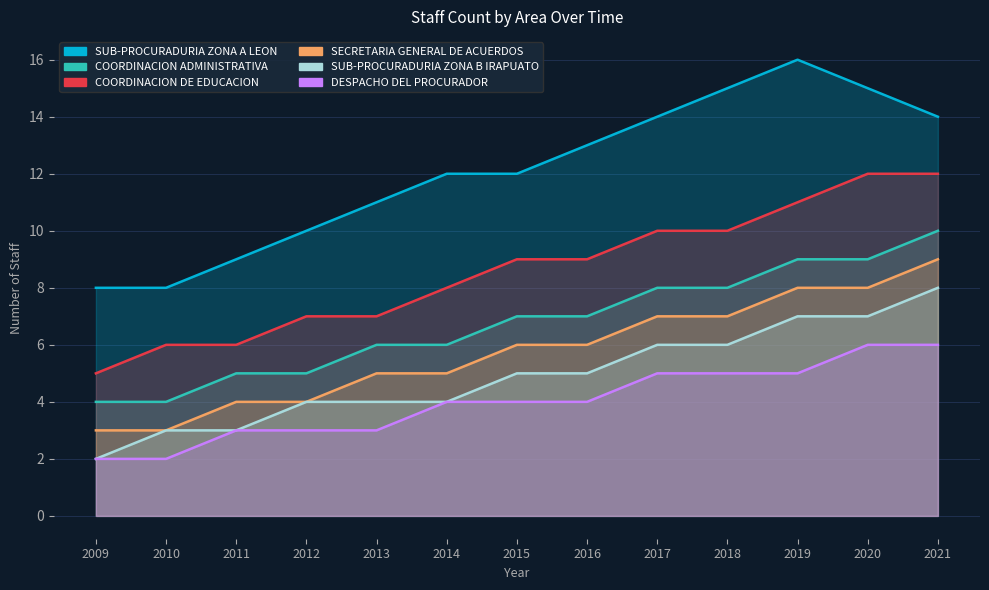

What are all the series names shown in the legend?

SUB-PROCURADURIA ZONA A LEON, COORDINACION ADMINISTRATIVA, COORDINACION DE EDUCACION, SECRETARIA GENERAL DE ACUERDOS, SUB-PROCURADURIA ZONA B IRAPUATO, DESPACHO DEL PROCURADOR